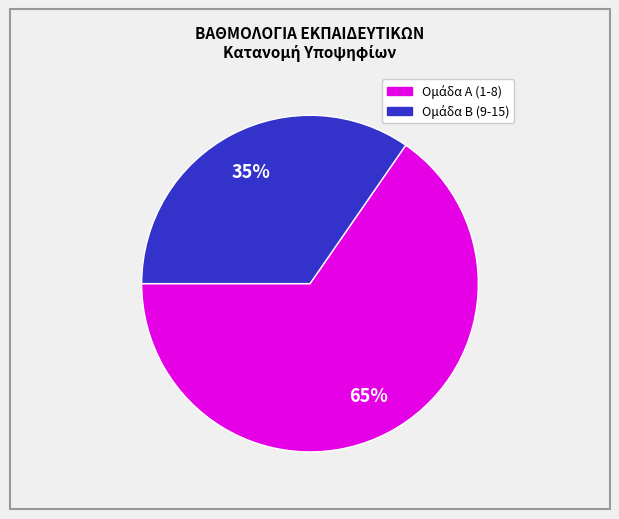

How many slices are in this pie chart?

2